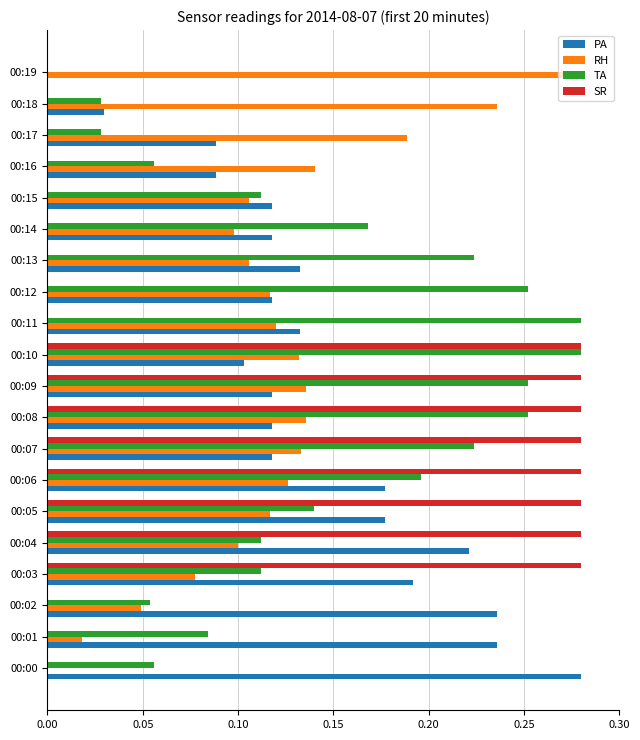

Is the value of SR at 00:05 greater than the value of PA at 00:03?

Yes